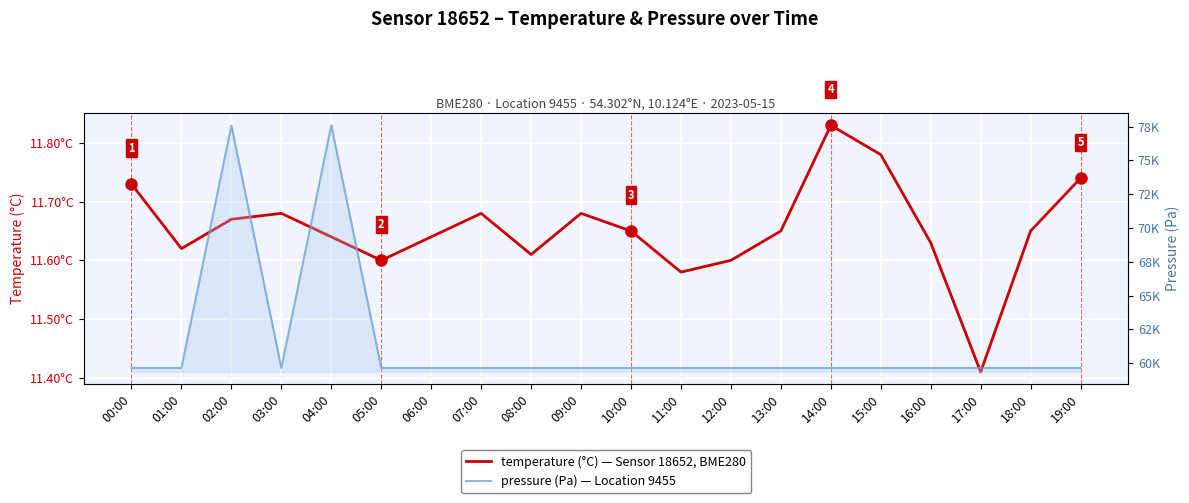

The value of temperature at 11:00 is 11.6. True or false?

True